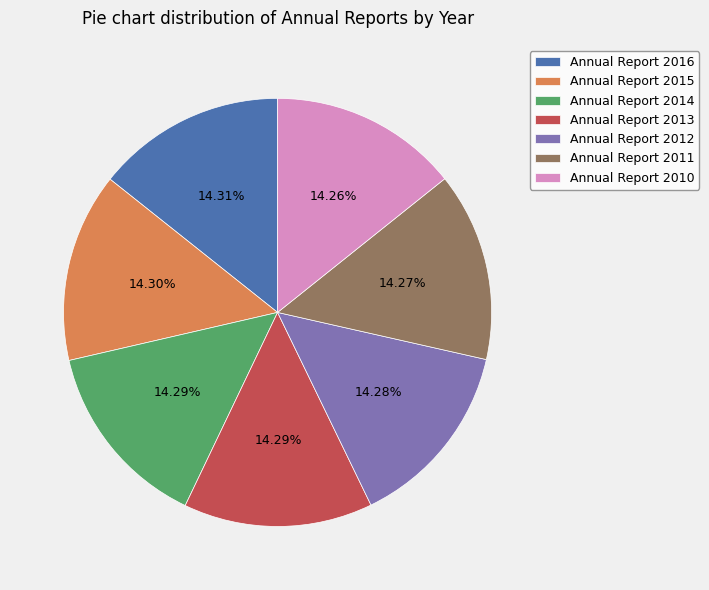

Approximately how many times larger is the value at Annual Report 2016 compared to Annual Report 2013?

1.0